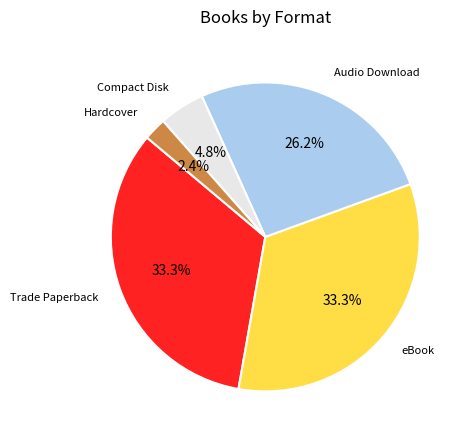

Does any single category account for the majority?

No